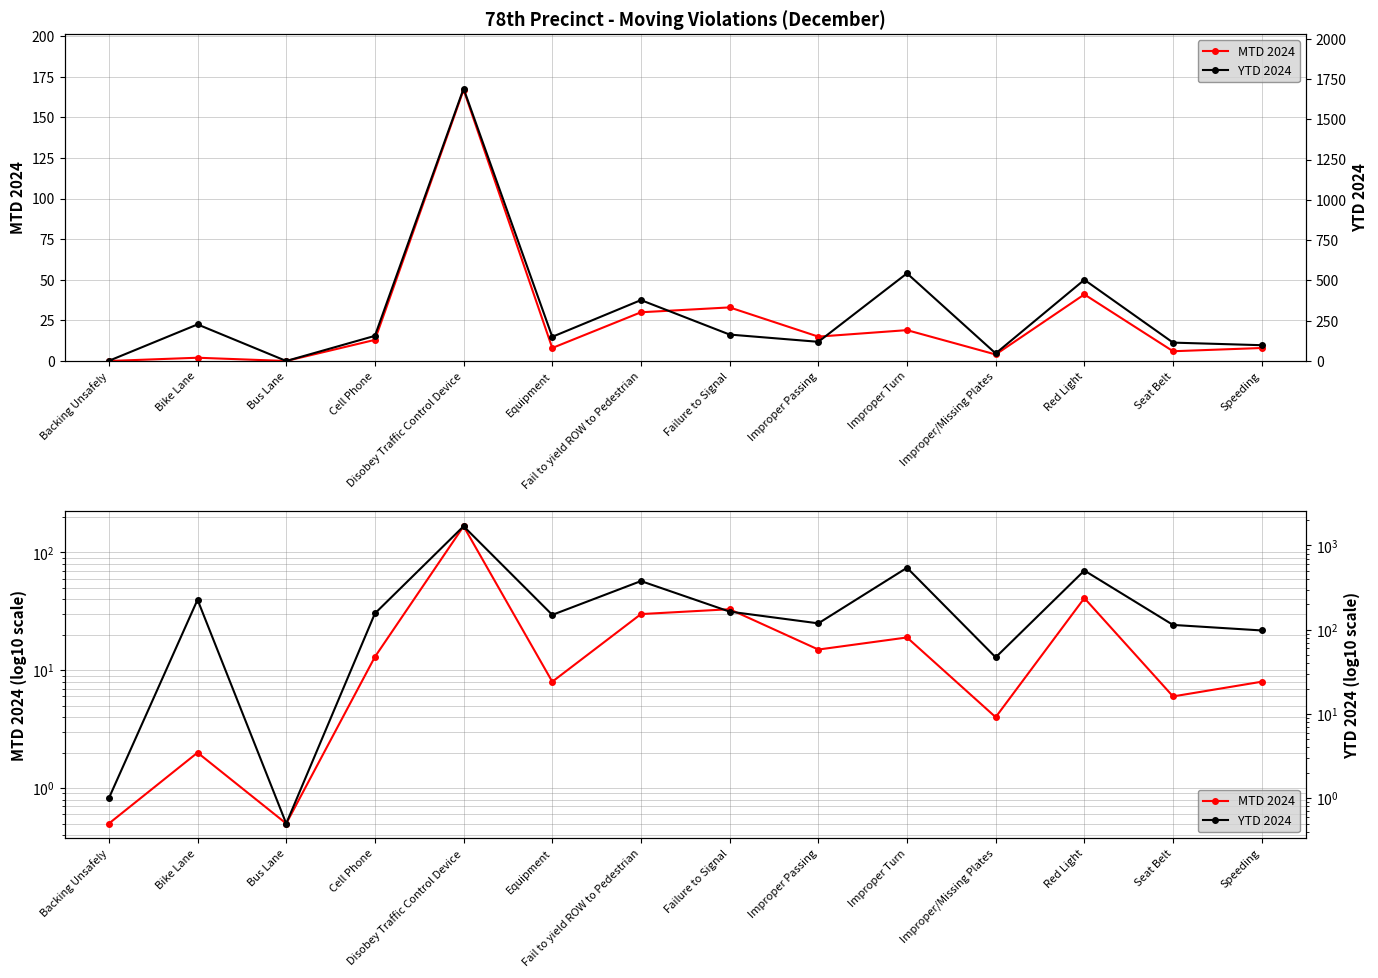

At which label is YTD 2024 closest to 845?

Improper Turn